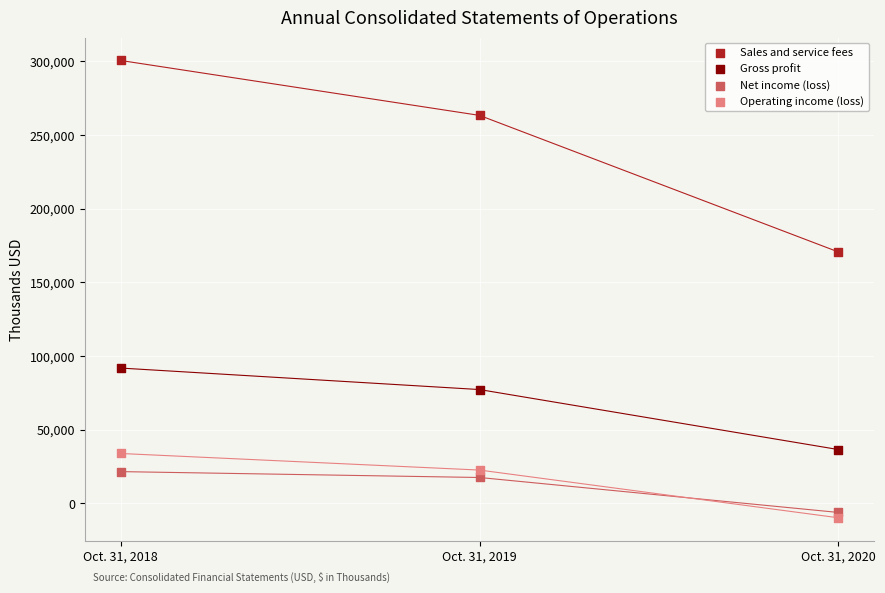

In the Gross profit series, what Y value is closest to 64131?

77208